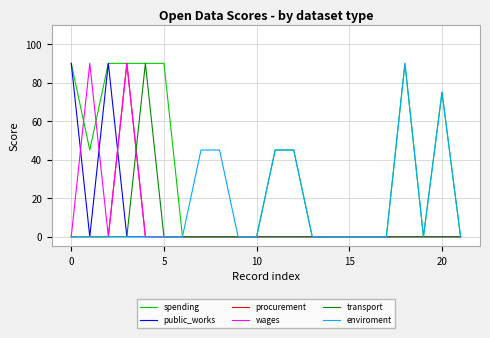

Which series has the largest total across all categories?

spending